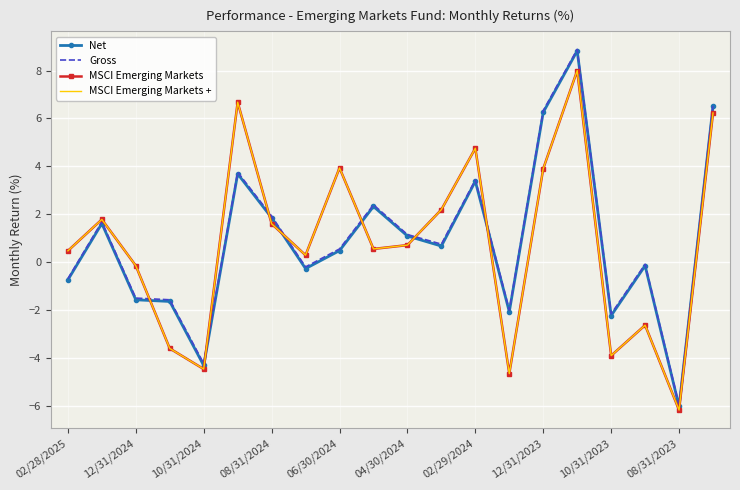

Reading left to right, transcribe all the data shown in this chart.

Net: -0.7	1.6	-1.6	-1.6	-4.3	3.7	1.9	-0.3	0.5	2.3	1.1	0.7	3.4	-2.1	6.3	8.8	-2.2	-0.1	-6.0	6.5
Gross: -0.7	1.7	-1.5	-1.6	-4.2	3.8	1.9	-0.2	0.6	2.4	1.2	0.8	3.4	-2.0	6.3	8.9	-2.1	-0.1	-6.0	6.6
MSCI Emerging Markets: 0.5	1.8	-0.1	-3.6	-4.5	6.7	1.6	0.3	3.9	0.6	0.7	2.2	4.8	-4.6	3.9	8.0	-3.9	-2.6	-6.2	6.2
MSCI Emerging Markets +: 0.5	1.8	-0.1	-3.6	-4.5	6.7	1.6	0.3	3.9	0.6	0.7	2.2	4.8	-4.6	3.9	8.0	-3.9	-2.6	-6.2	6.2